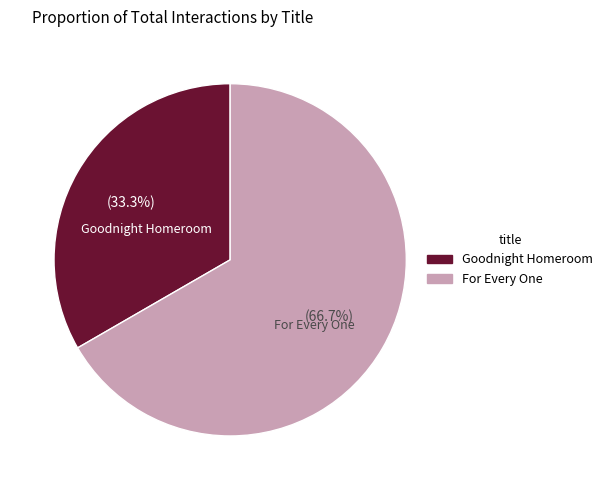

Is there a majority slice in this chart?

Yes